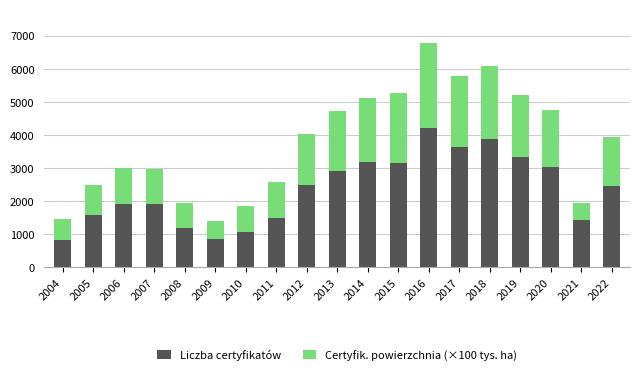

What is the difference between the Liczba certyfikatów values at 2015 and 2008?

1963.0